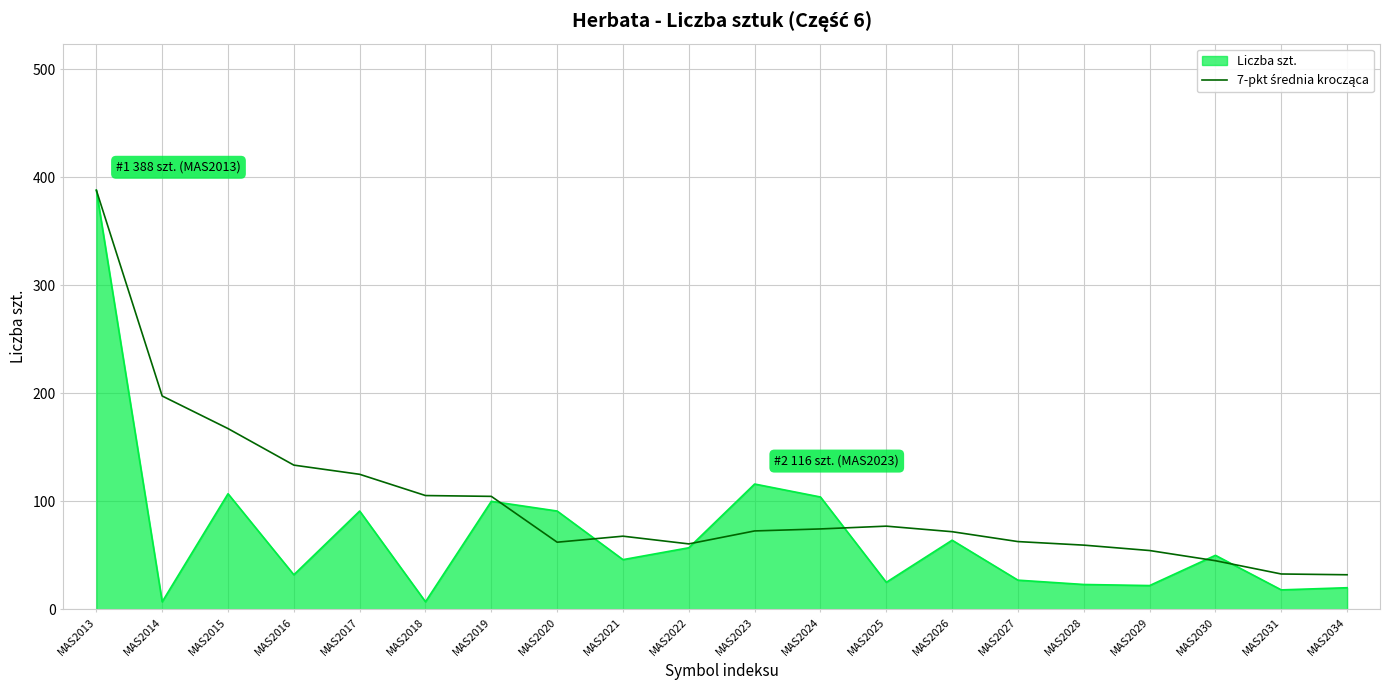

Which series has the largest range (max minus min)?

Liczba szt.